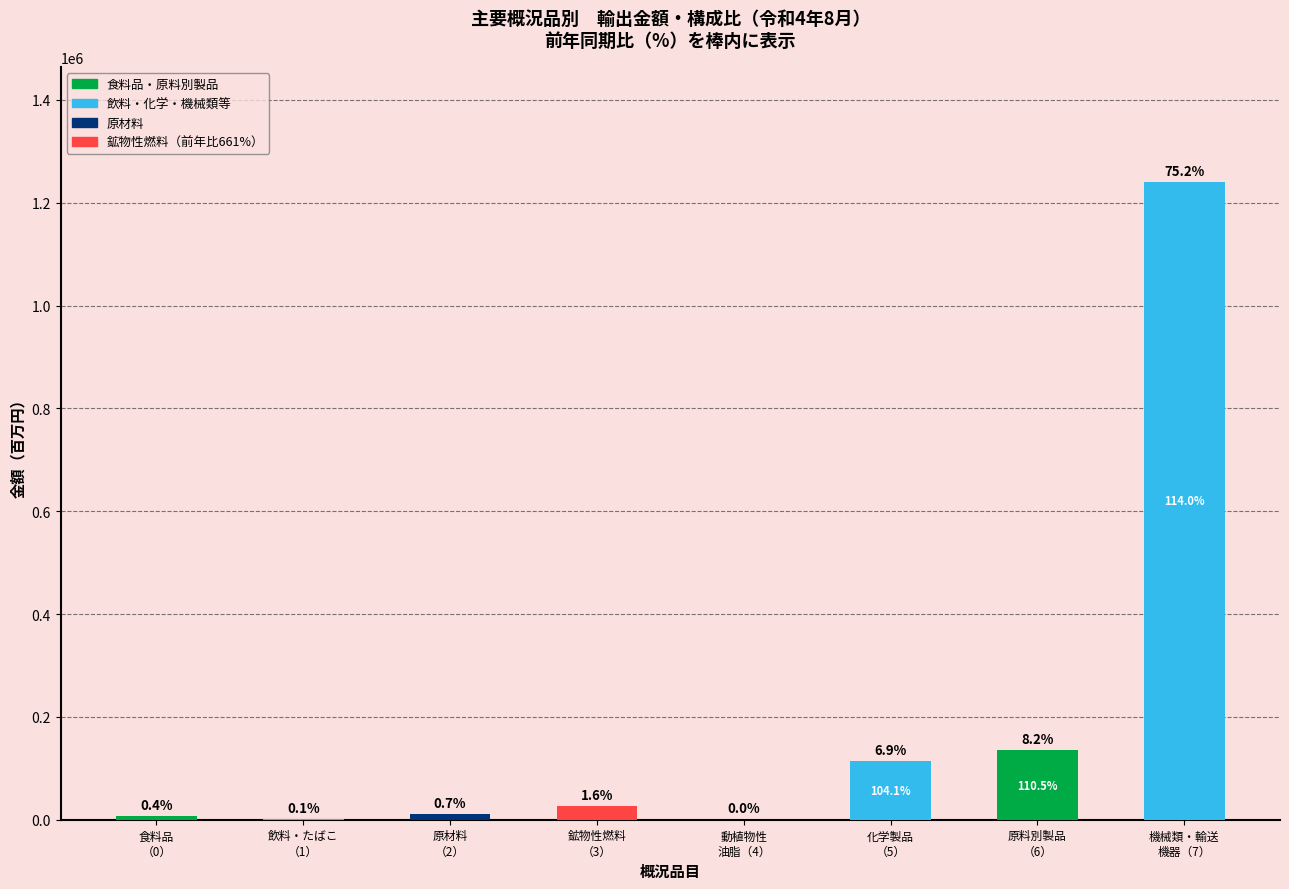

What is the value of the 7th bar from the left?

134784.8